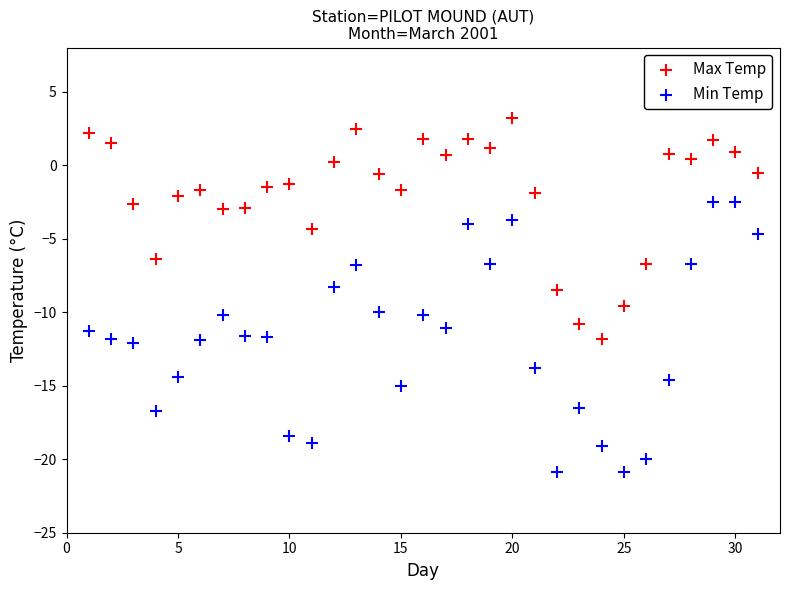

Which series contains the highest Y value?

Max Temp